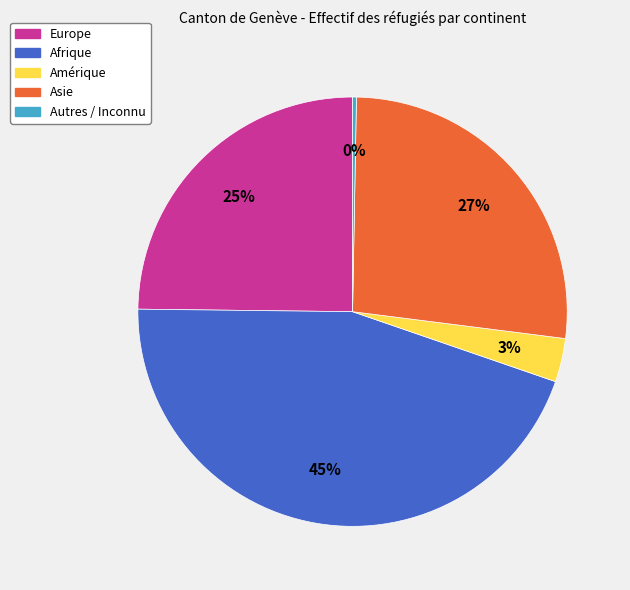

What percentage is the Afrique slice, to the nearest percent?

45%